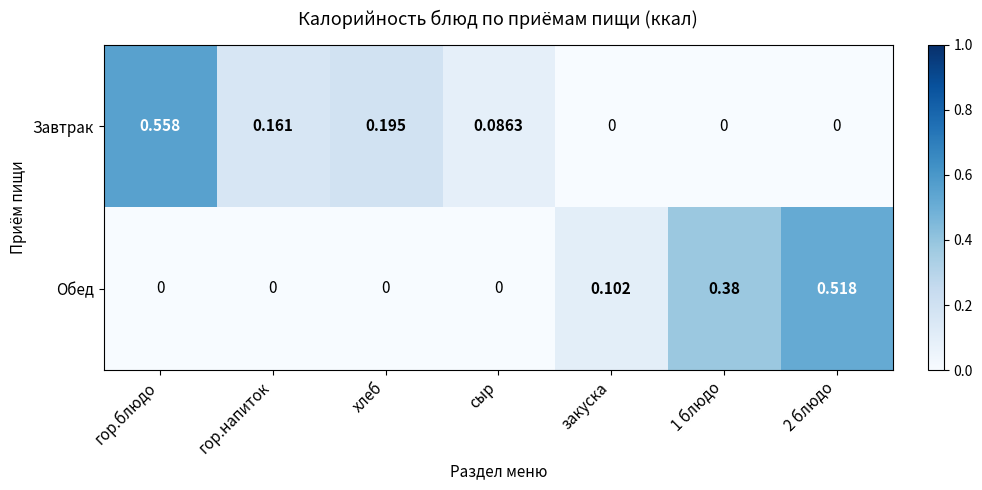

Which series has the largest range (max minus min)?

Завтрак